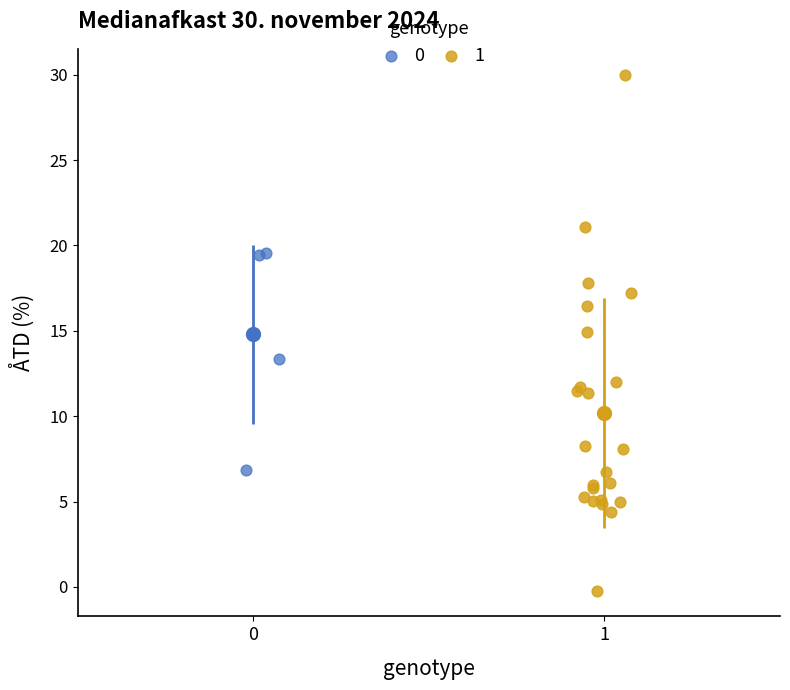

Which series has the largest Y range (max minus min)?

1